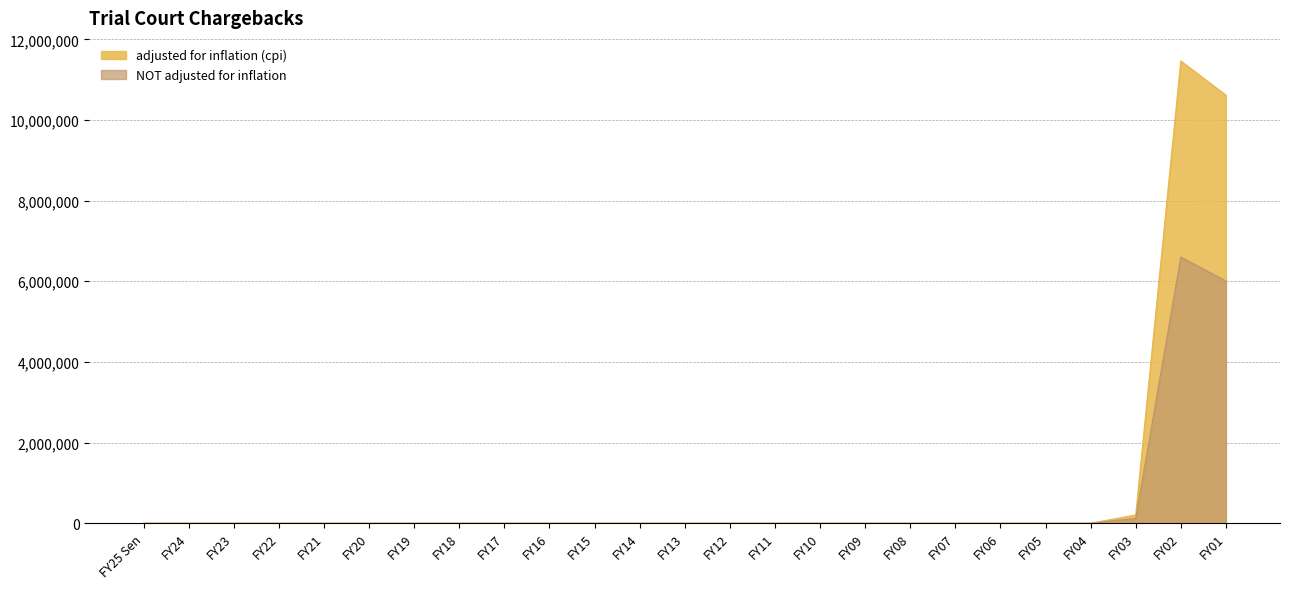

Which category has the highest value across all series?

FY02